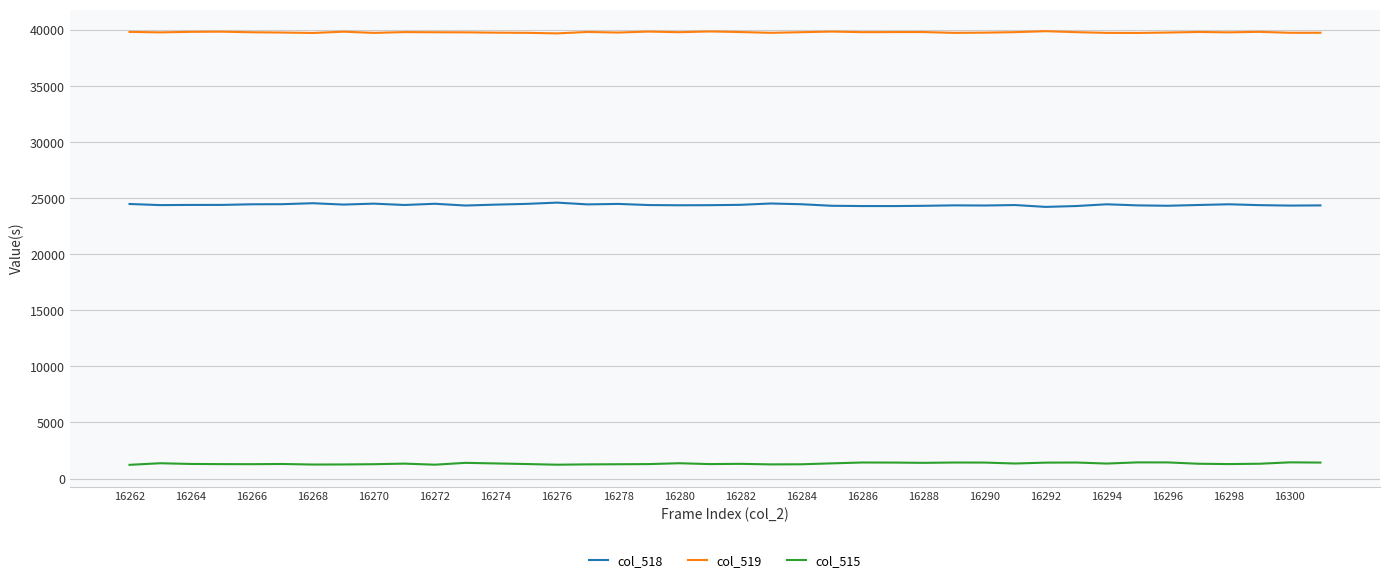

List the series in order of their overall mean, highest first.

col_519, col_518, col_515